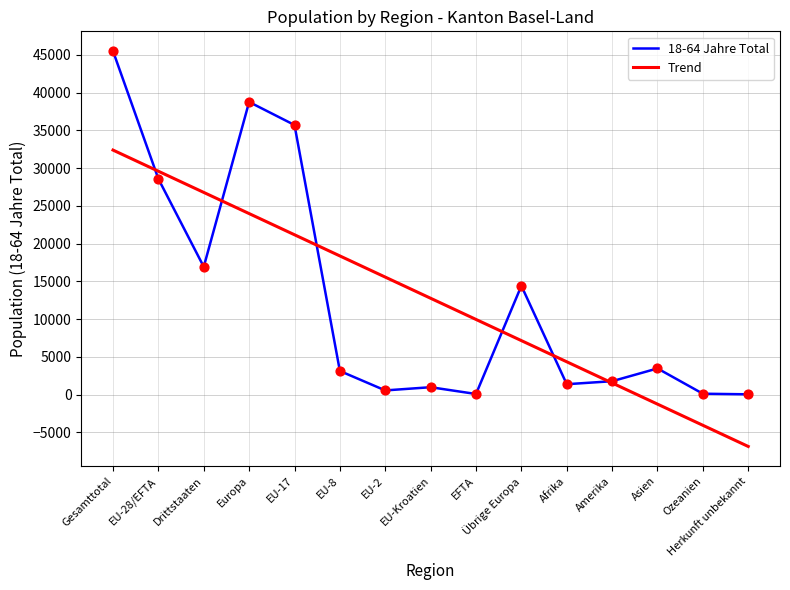

What is the spread (max minus min) of values at Amerika?

229.9